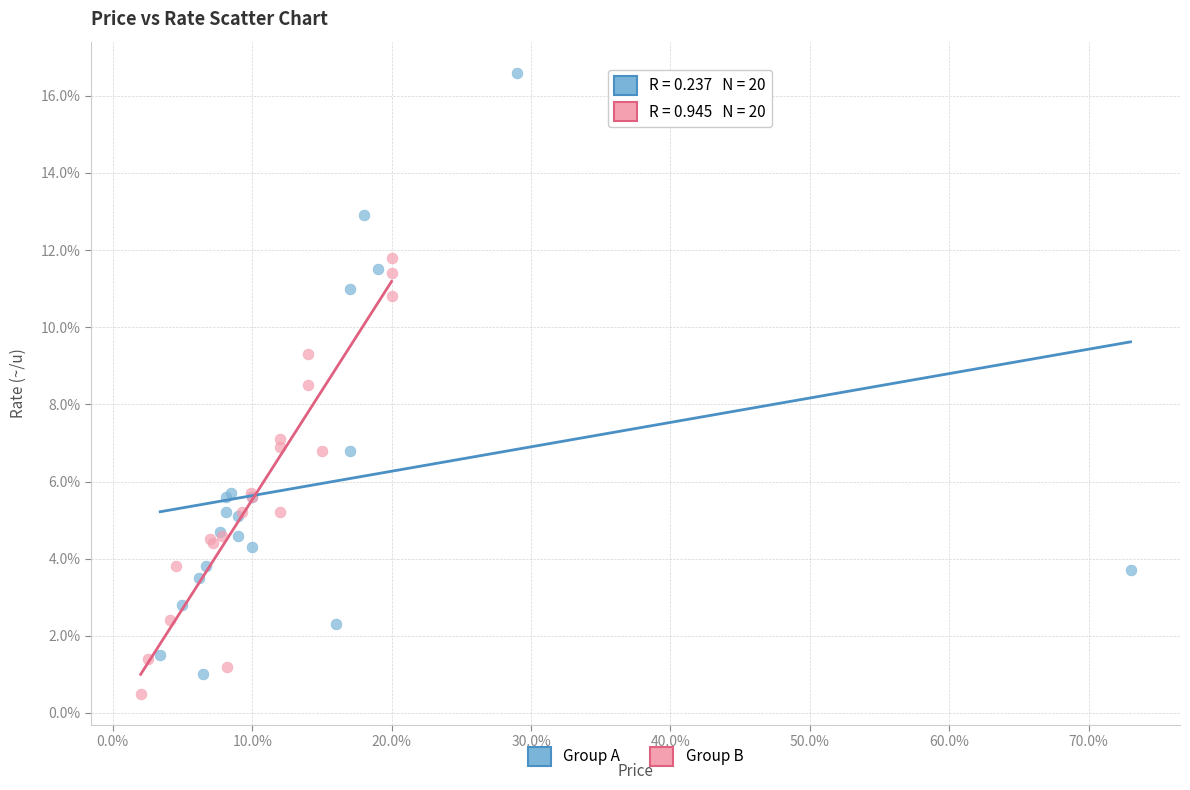

What are all the series names shown in the legend?

Group A, Group B